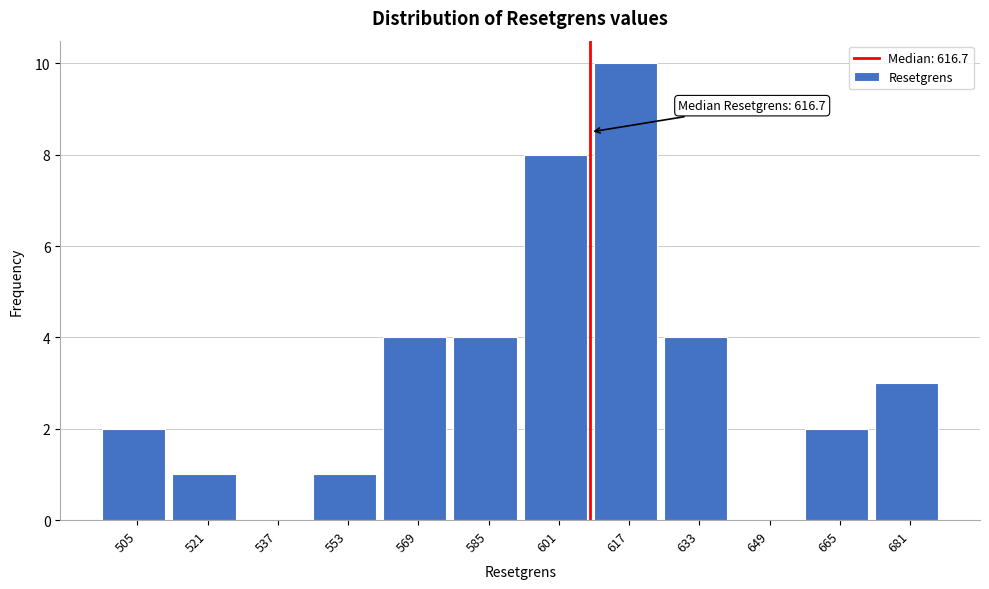

Reading left to right, list all the values displayed in this chart.

505=2	521=1	537=0	553=1	569=4	585=4	601=8	617=10	633=4	649=0	665=2	681=3